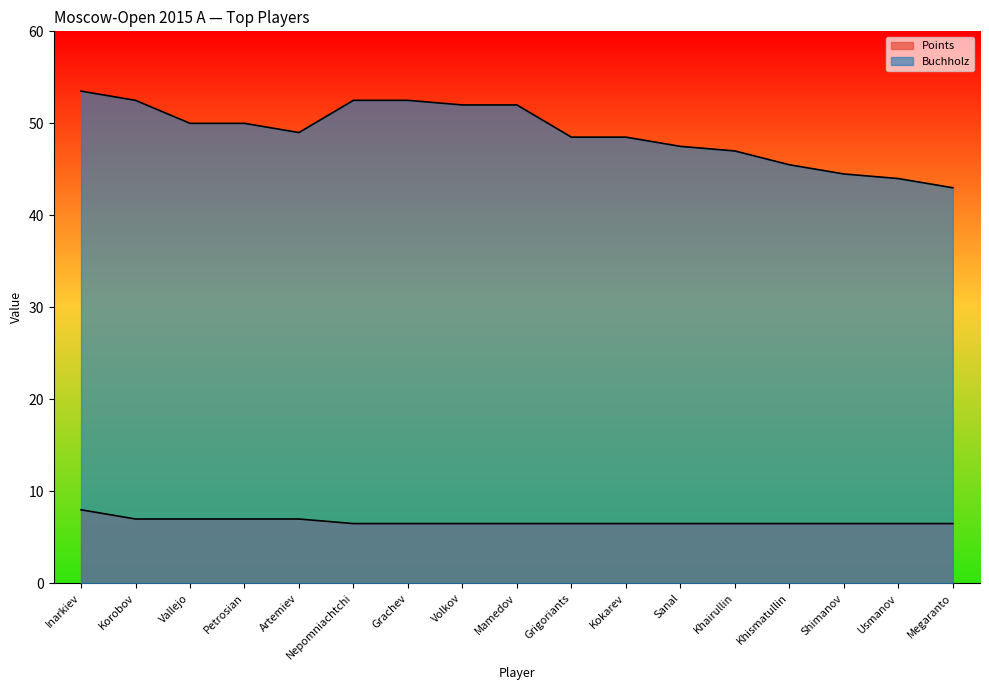

The Buchholz series shows 43.0 at Megaranto. True or false?

True